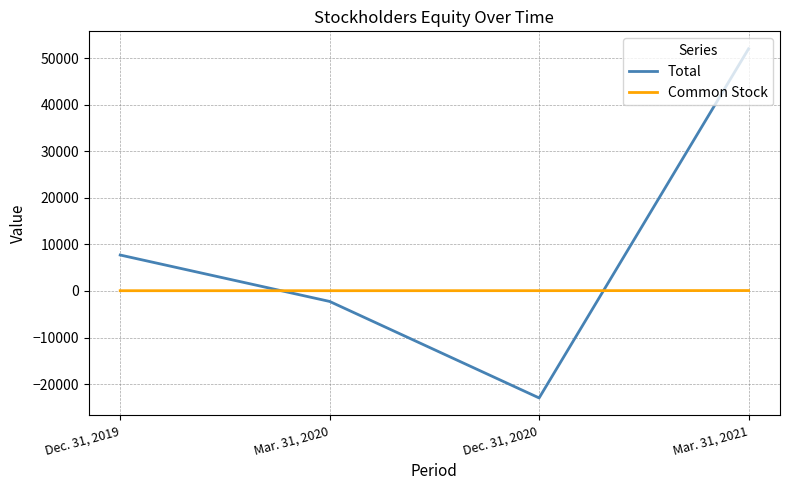

Where is Total nearest to the value 14528?

Dec. 31, 2019